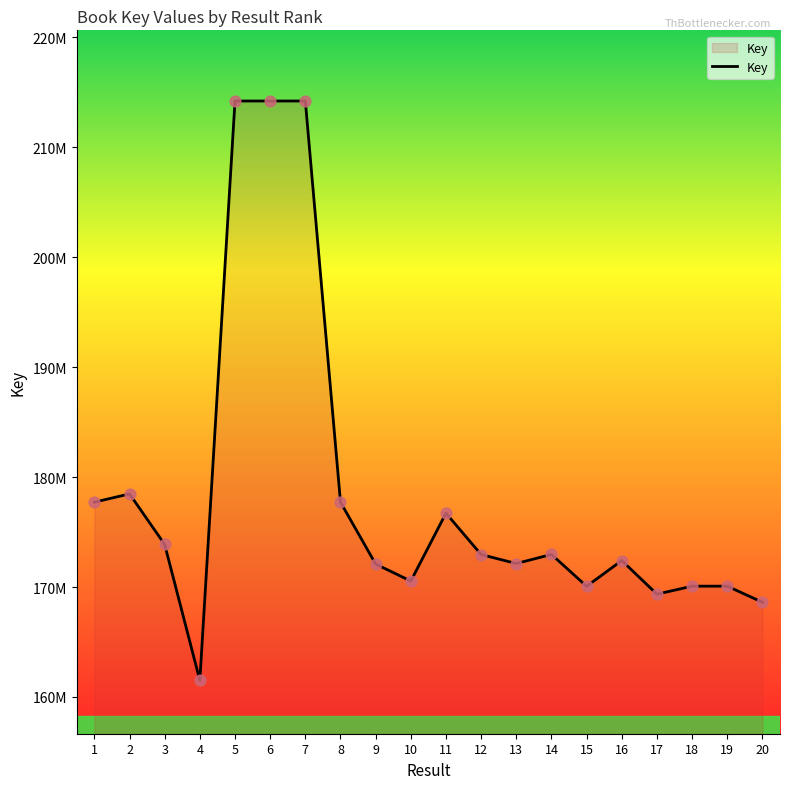

Is this an area chart (filled region under the line)?

Yes